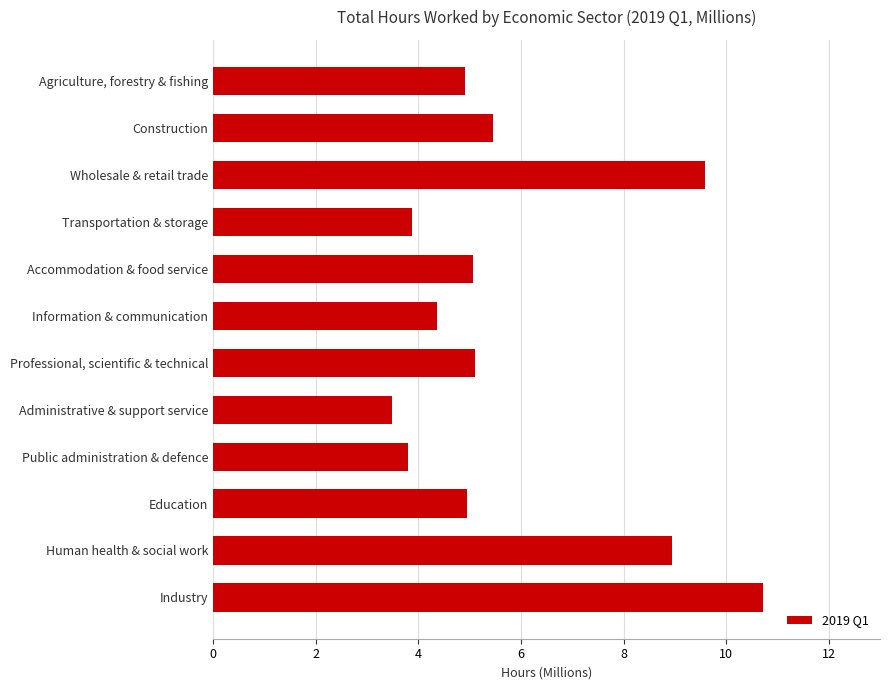

What is the change in value from Wholesale & retail trade to Education?

-4.6